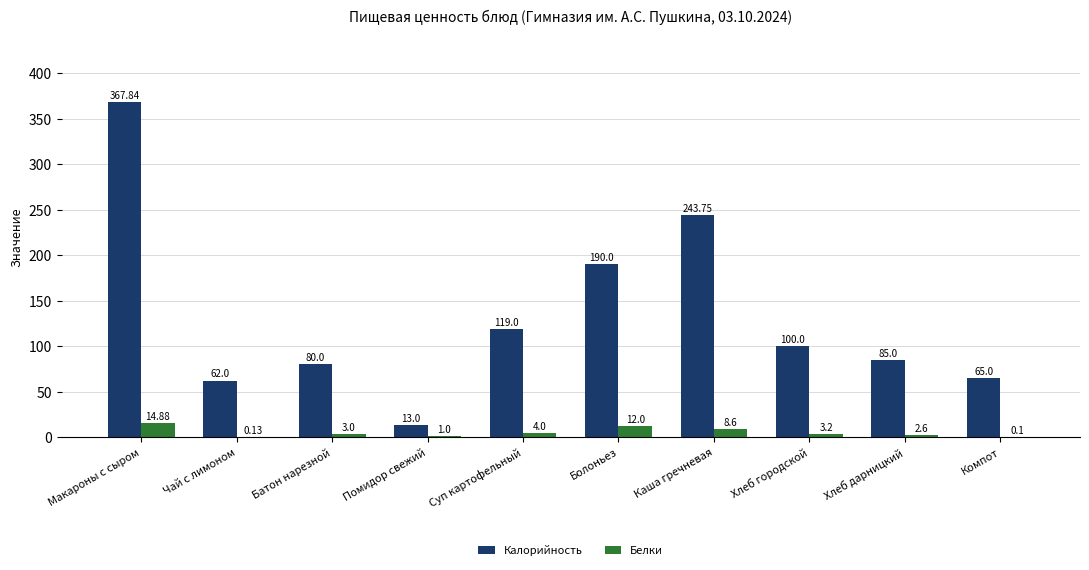

Reading left to right, transcribe all the data shown in this chart.

Калорийность: Макароны с сыром=367.8	Чай с лимоном=62.0	Батон нарезной=80.0	Помидор свежий=13.0	Суп картофельный=119.0	Болоньез=190.0	Каша гречневая=243.8	Хлеб городской=100.0	Хлеб дарницкий=85.0	Компот=65.0
Белки: Макароны с сыром=14.9	Чай с лимоном=0.1	Батон нарезной=3.0	Помидор свежий=1.0	Суп картофельный=4.0	Болоньез=12.0	Каша гречневая=8.6	Хлеб городской=3.2	Хлеб дарницкий=2.6	Компот=0.1